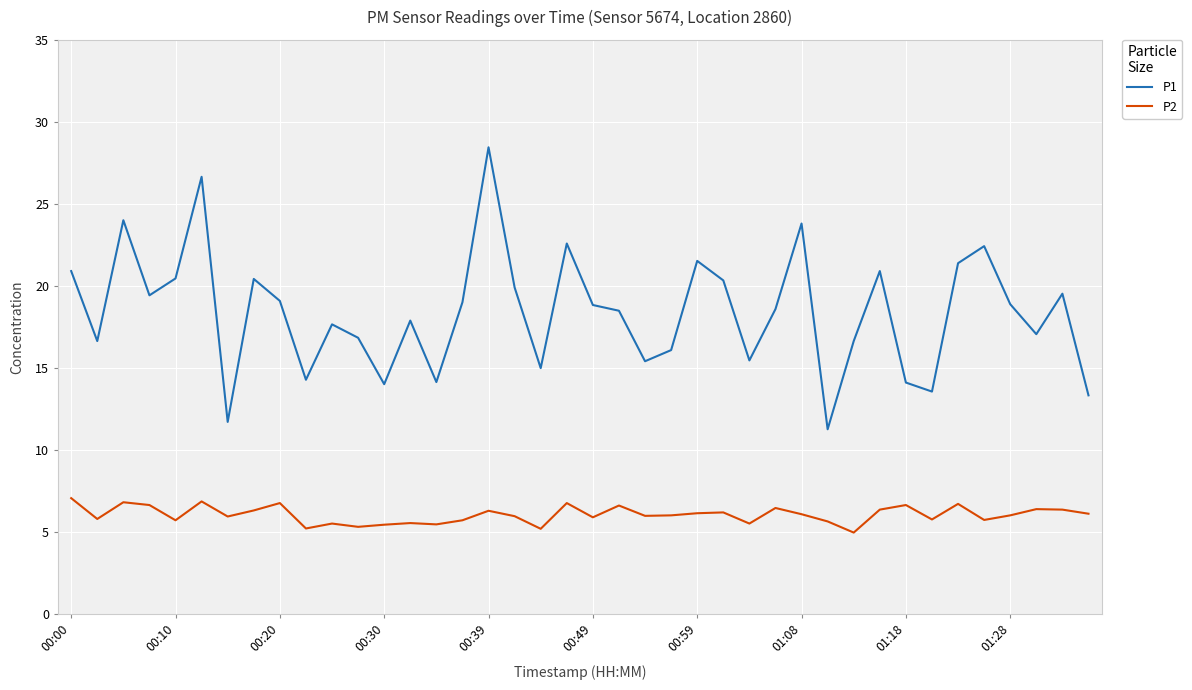

Which series has the largest range (max minus min)?

P1